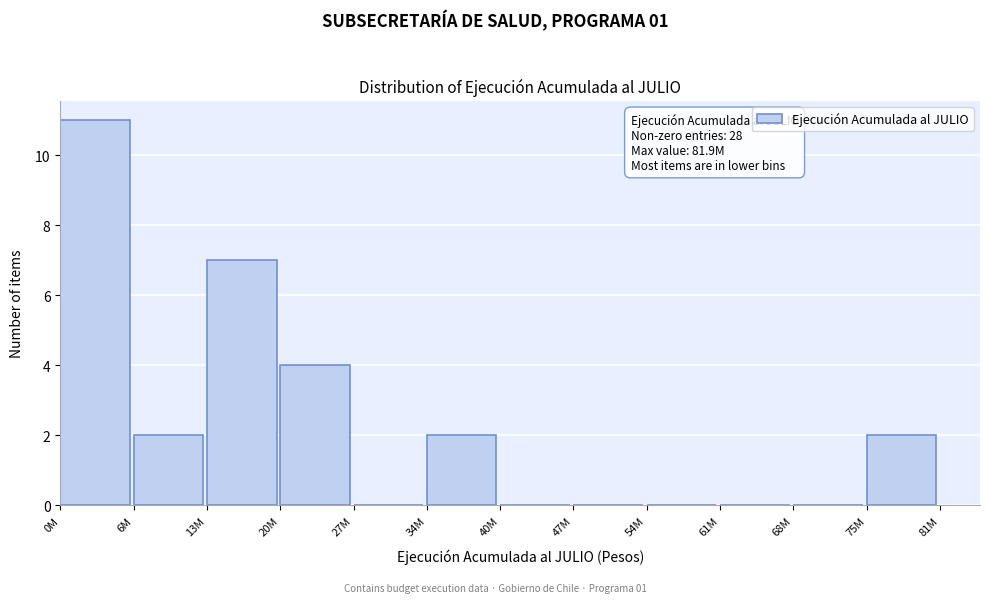

Reading right to left, what are all the values shown in this chart?

75M=2	68M=0	61M=0	54M=0	47M=0	40M=0	34M=2	27M=0	20M=4	13M=7	6M=2	0M=11